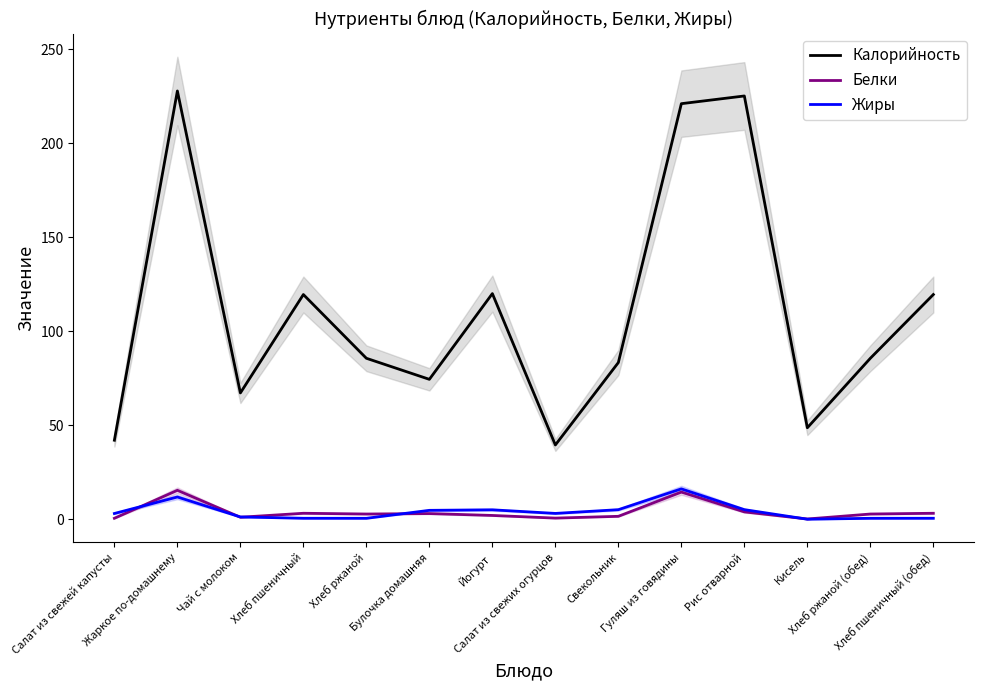

Is the value of Калорийность at Салат из свежих огурцов greater than the value of Жиры at Гуляш из говядины?

Yes